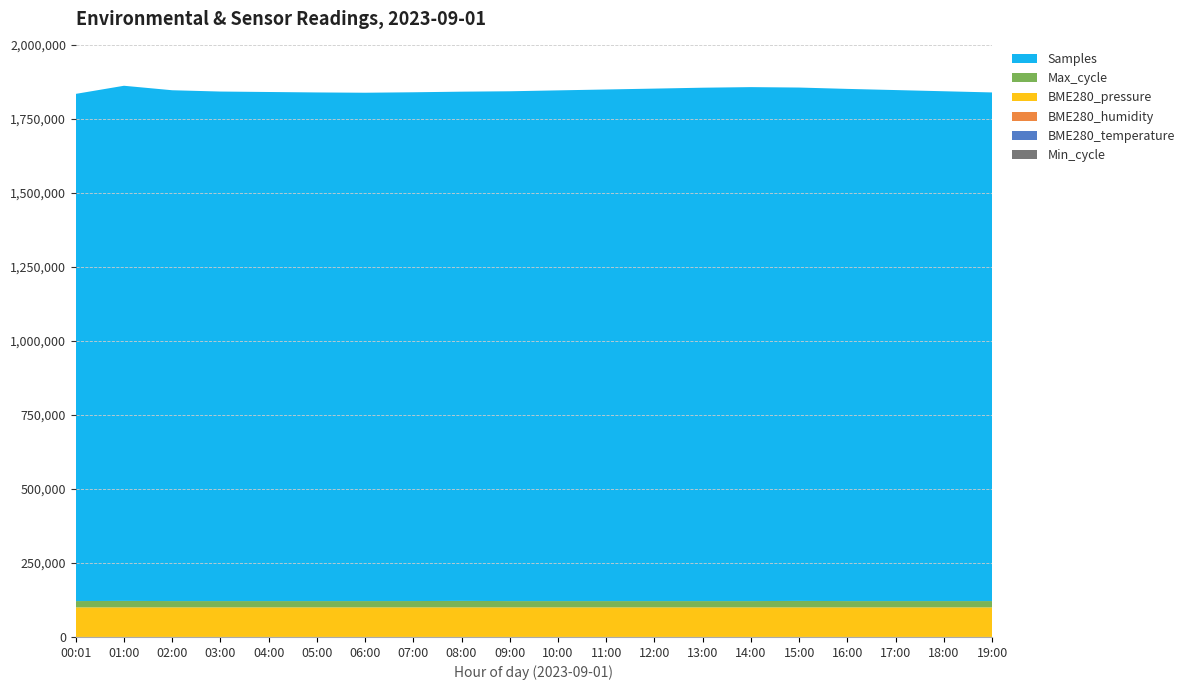

Reading left to right, transcribe all the data shown in this chart.

Min_cycle: 00:01=84.0	01:00=82.0	02:00=83.0	03:00=83.0	04:00=83.0	05:00=83.0	06:00=83.0	07:00=83.0	08:00=84.0	09:00=84.0	10:00=84.0	11:00=84.0	12:00=84.0	13:00=83.0	14:00=83.0	15:00=83.0	16:00=83.0	17:00=83.0	18:00=83.0	19:00=83.0
BME280_temperature: 00:01=33.5	01:00=33.2	02:00=32.5	03:00=32.1	04:00=31.9	05:00=31.8	06:00=31.6	07:00=31.8	08:00=32.2	09:00=33.0	10:00=34.1	11:00=35.2	12:00=36.0	13:00=36.5	14:00=36.8	15:00=36.6	16:00=36.2	17:00=35.5	18:00=34.8	19:00=34.2
BME280_humidity: 00:01=37.7	01:00=37.2	02:00=36.5	03:00=36.8	04:00=37.1	05:00=37.4	06:00=37.6	07:00=37.3	08:00=37.0	09:00=36.5	10:00=36.0	11:00=35.5	12:00=35.2	13:00=35.0	14:00=34.8	15:00=35.1	16:00=35.8	17:00=36.3	18:00=36.9	19:00=37.3
BME280_pressure: 00:01=99701.1	01:00=99706.4	02:00=99714.0	03:00=99718.0	04:00=99720.5	05:00=99722.0	06:00=99723.0	07:00=99721.5	08:00=99718.0	09:00=99712.0	10:00=99705.0	11:00=99698.0	12:00=99692.0	13:00=99688.0	14:00=99685.0	15:00=99688.0	16:00=99693.0	17:00=99700.0	18:00=99707.0	19:00=99714.0
Max_cycle: 00:01=21323.0	01:00=21899.0	02:00=21323.0	03:00=21340.0	04:00=21318.0	05:00=21312.0	06:00=21335.0	07:00=21391.0	08:00=21918.0	09:00=21283.0	10:00=21326.0	11:00=21318.0	12:00=21314.0	13:00=21343.0	14:00=21318.0	15:00=21865.0	16:00=21323.0	17:00=21362.0	18:00=21340.0	19:00=21320.0
Samples: 00:01=1712107.0	01:00=1738967.0	02:00=1724418.0	03:00=1720000.0	04:00=1718500.0	05:00=1717000.0	06:00=1716000.0	07:00=1717500.0	08:00=1719000.0	09:00=1721000.0	10:00=1724000.0	11:00=1727000.0	12:00=1730000.0	13:00=1733000.0	14:00=1735000.0	15:00=1733000.0	16:00=1729000.0	17:00=1725000.0	18:00=1721000.0	19:00=1717000.0